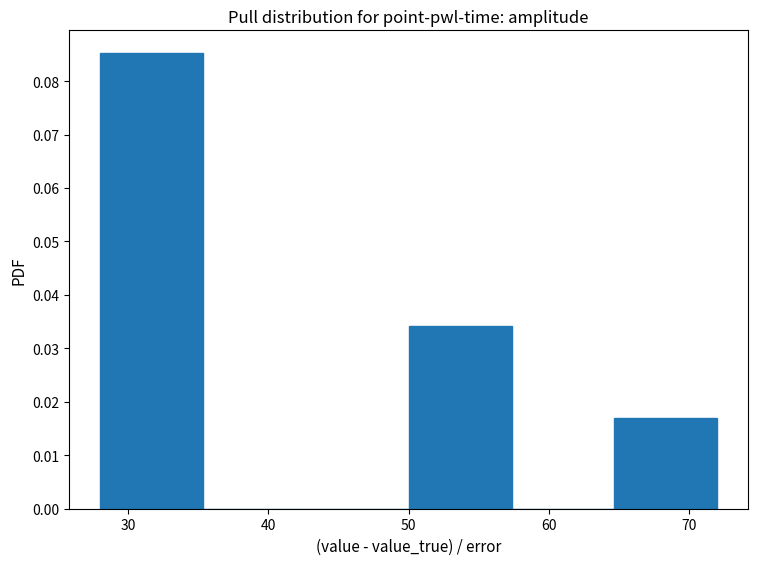

Reading left to right, transcribe this chart: for each bar, give the range it covers on the x-axis and its height. Neither the bar edges nor the heights are printed on the chart, so give them approximately, as read against the axes.

28 to 35: 0.085
35 to 43: 0
43 to 50: 0
50 to 57: 0.034
57 to 65: 0
65 to 72: 0.017